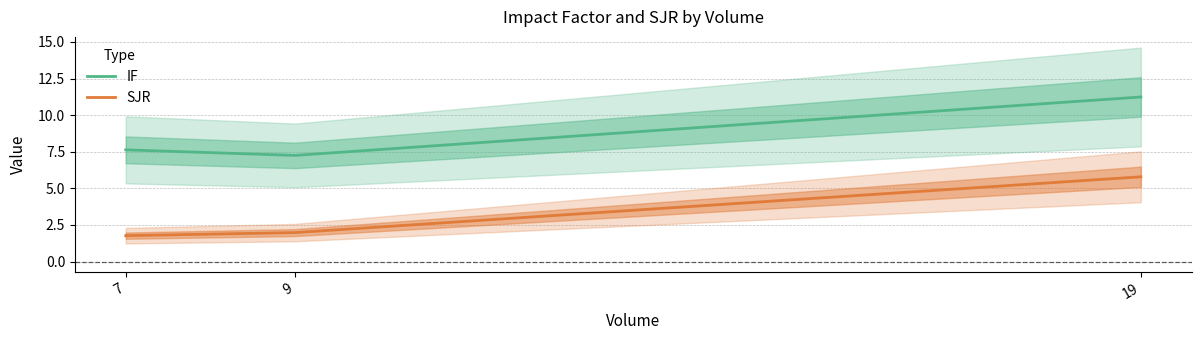

Reading left to right, list all the values displayed in this chart.

IF: 7.6	7.2	11.2
SJR: 1.8	2.0	5.8